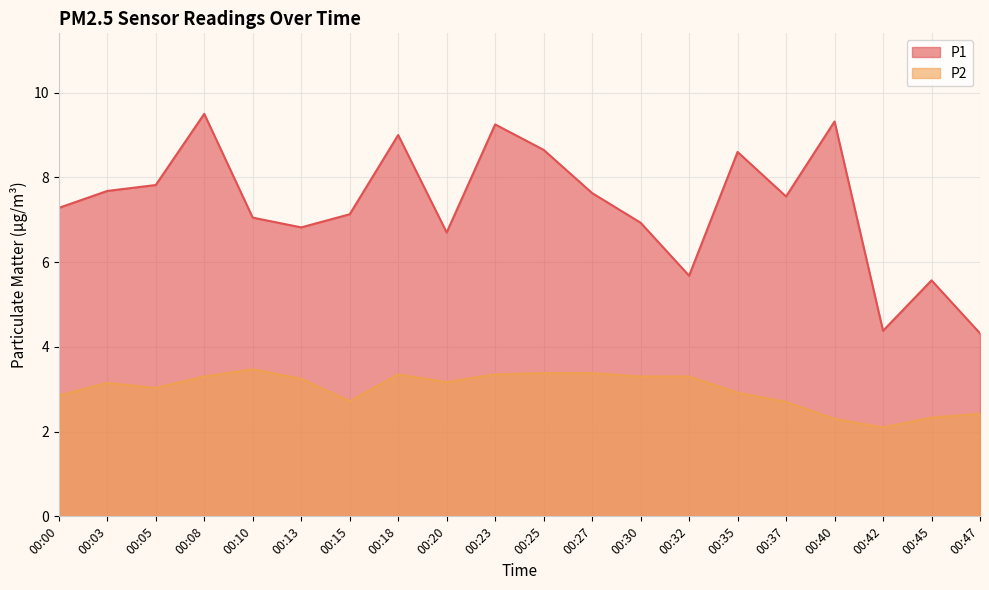

True or false: P2 has a value of 3.4 at 00:18.

True